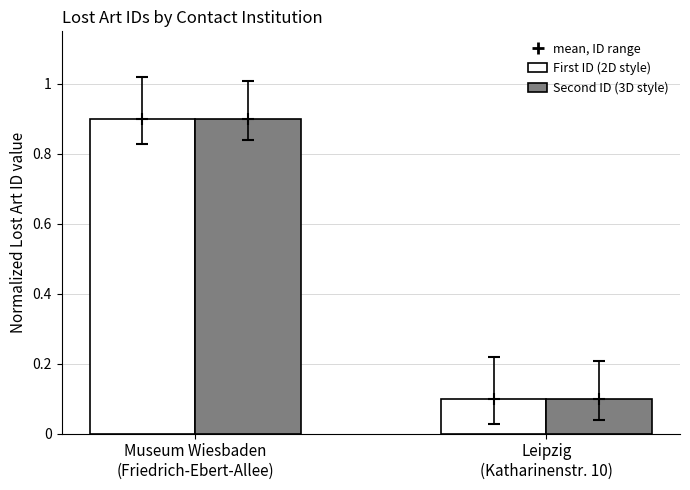

What is the maximum value shown in the chart?

0.9